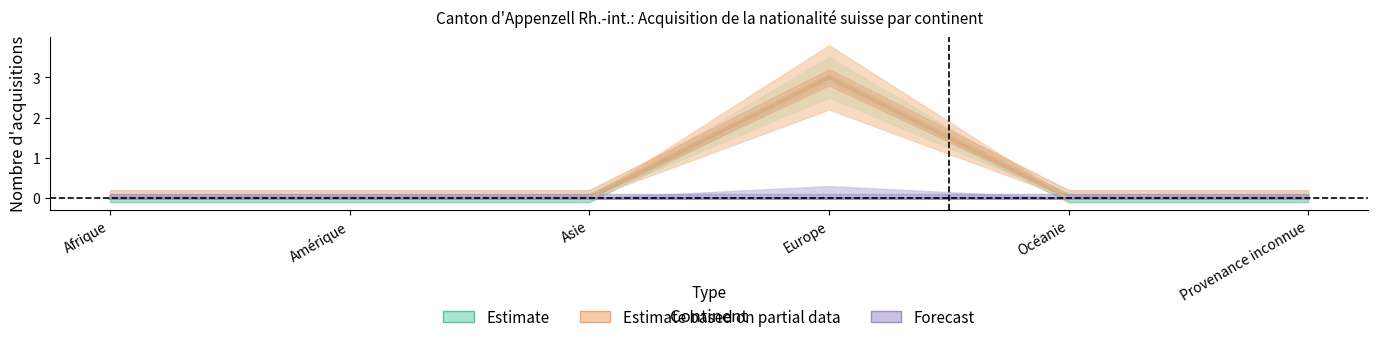

At which label does Forecast reach its peak?

Afrique